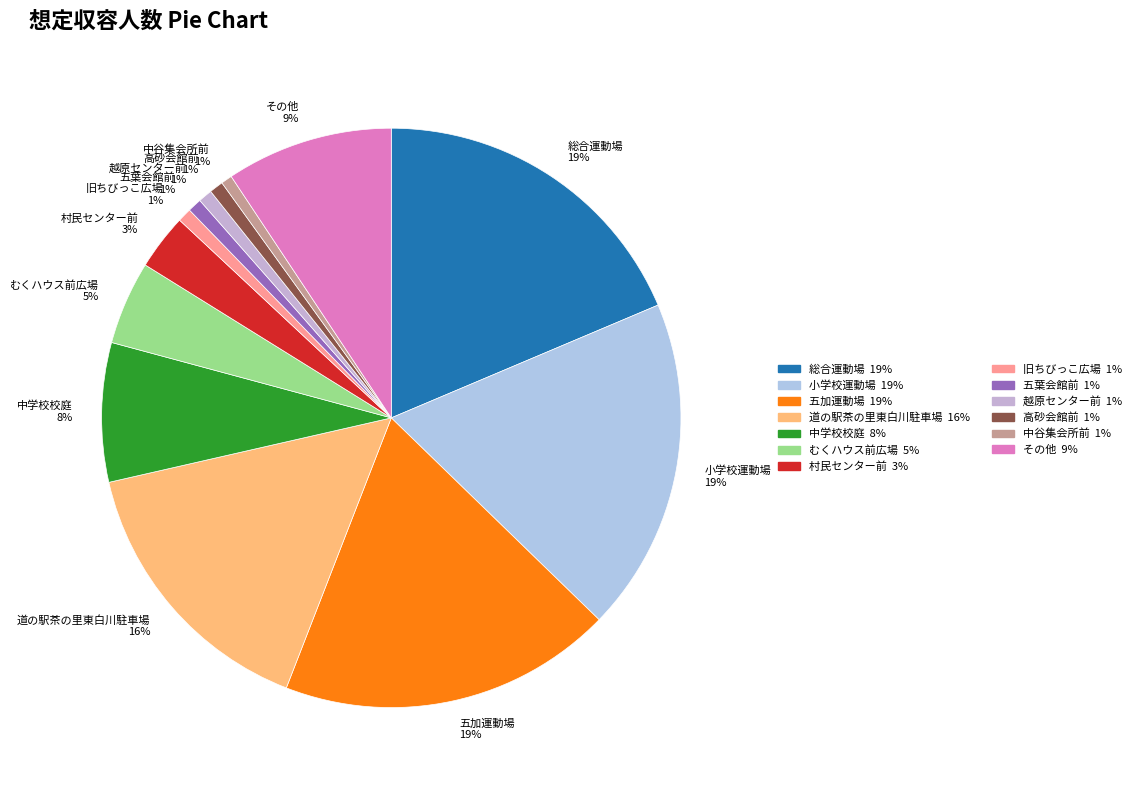

Is it true that 越原センター前 1% is 1% of the pie?

True